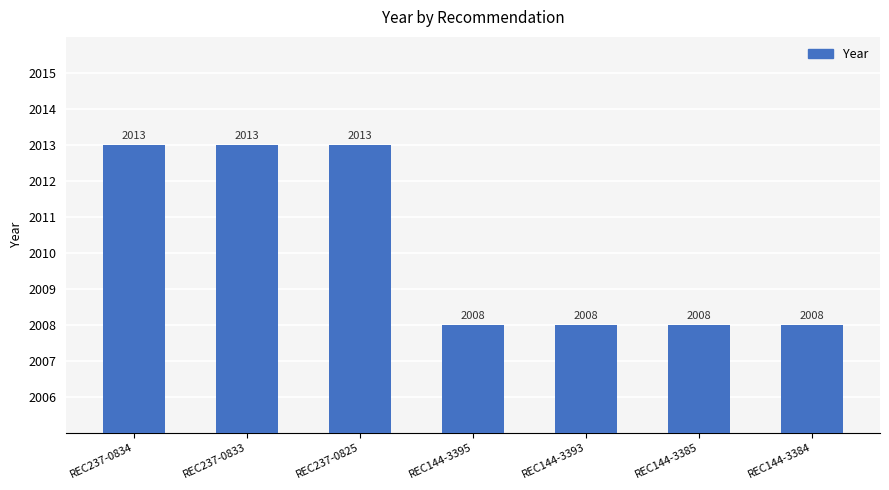

What is the ratio of the value at REC144-3393 to the value at REC144-3384?

1.0